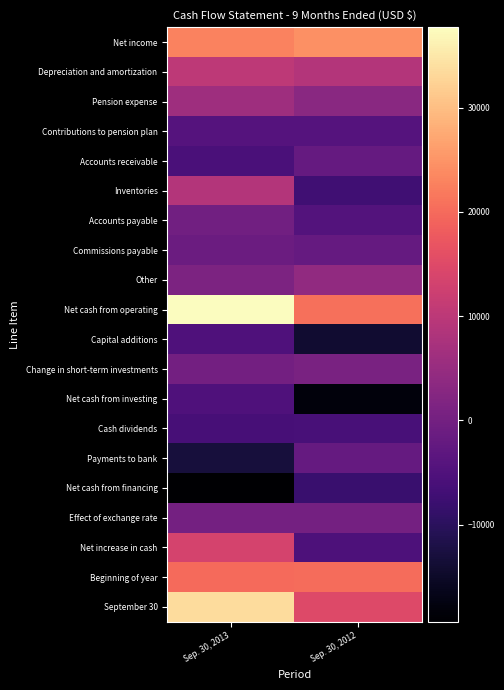

At how many categories does at least one series exceed 10831?

2